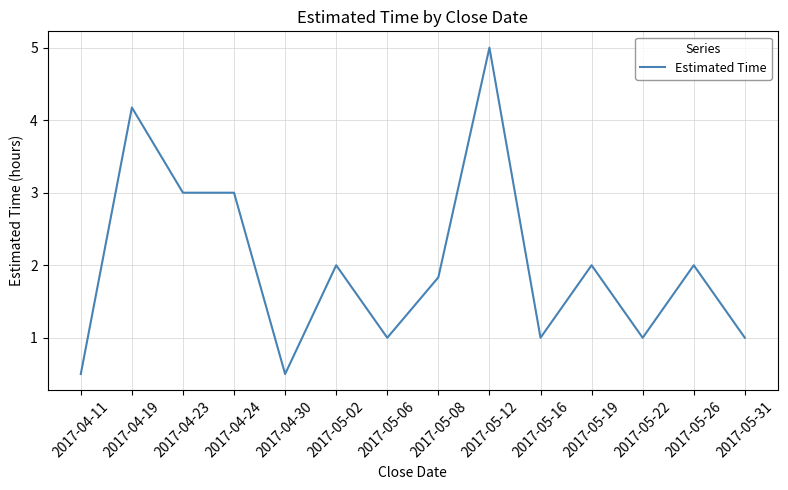

True or false: the data shows 2.0 at 2017-05-26.

True